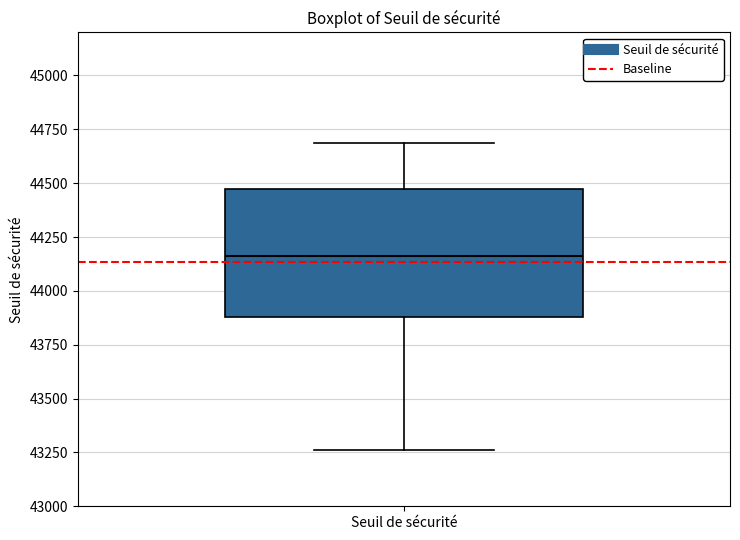

Transcribe this box plot: give where the median line is, the range the box spans, and where the two whiskers end, as read against the y-axis. The values are not printed on the chart, so give them approximately, as read against the axis.

median 44150, box 43900 to 44450, whiskers 43250 to 44700